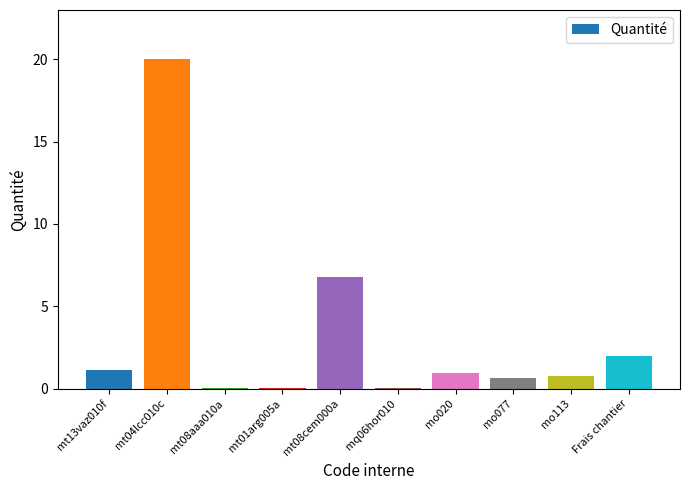

Where is the data nearest to the value 10?

mt08cem000a